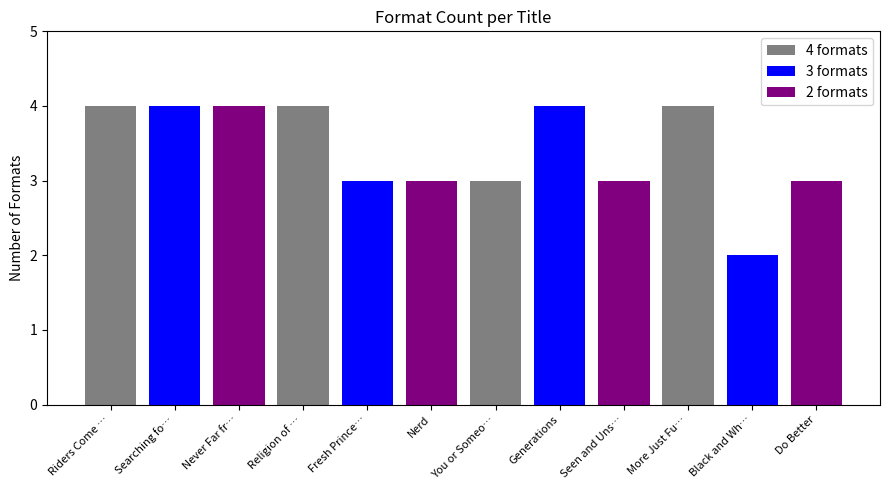

What is the greatest value displayed?

4